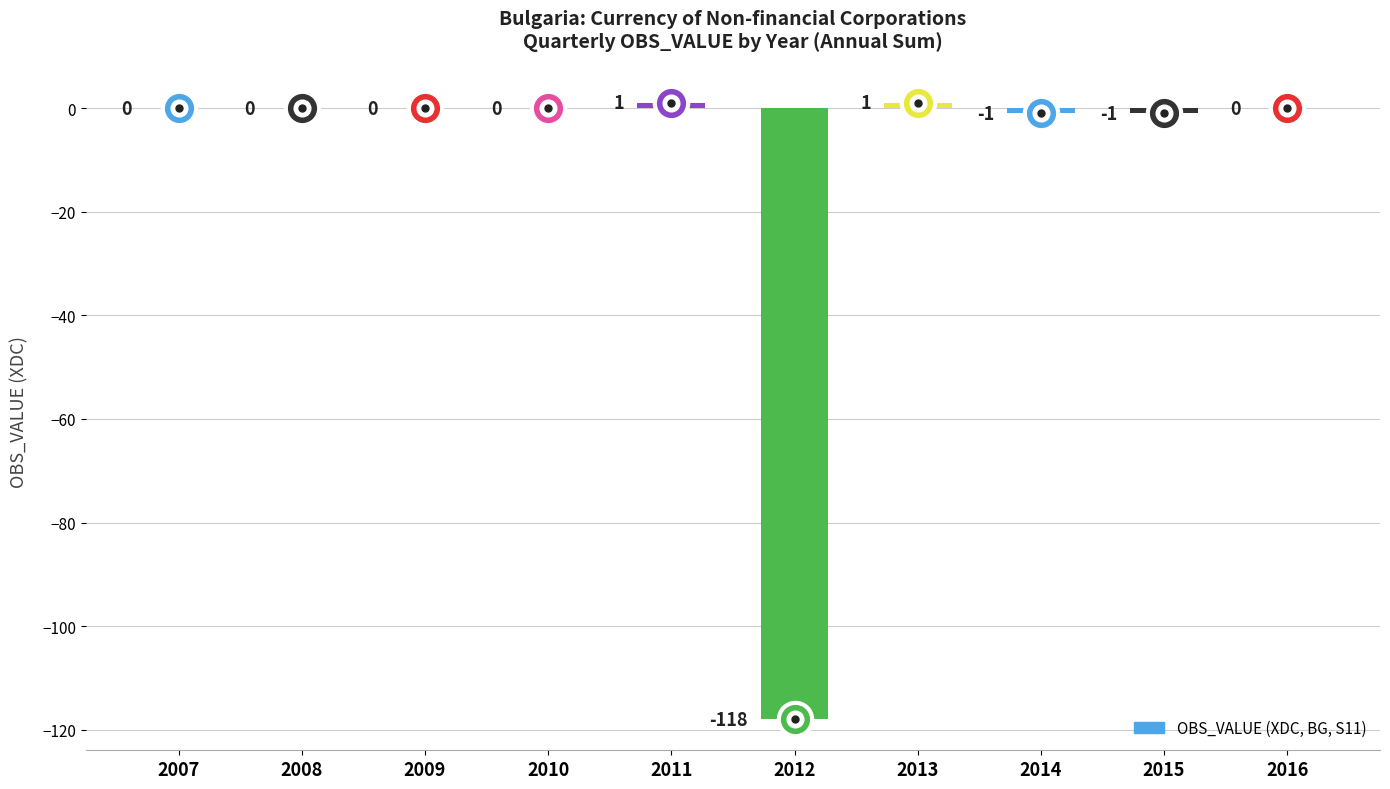

What is the change in value from 2008 to 2013?

+1